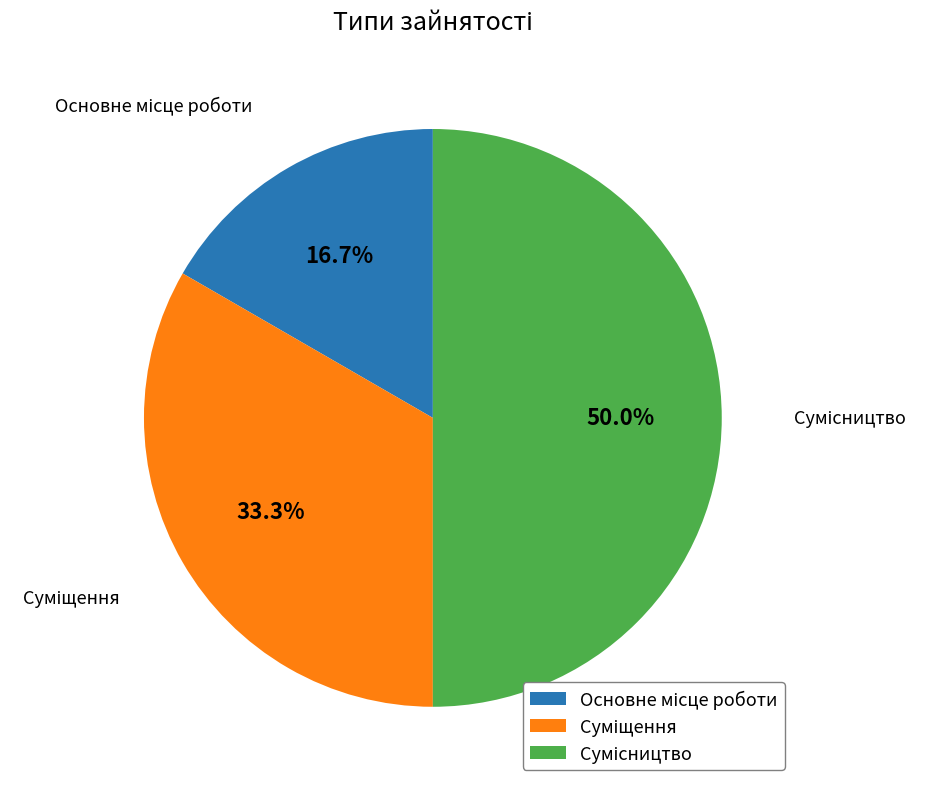

Is Суміщення the majority of the pie?

No